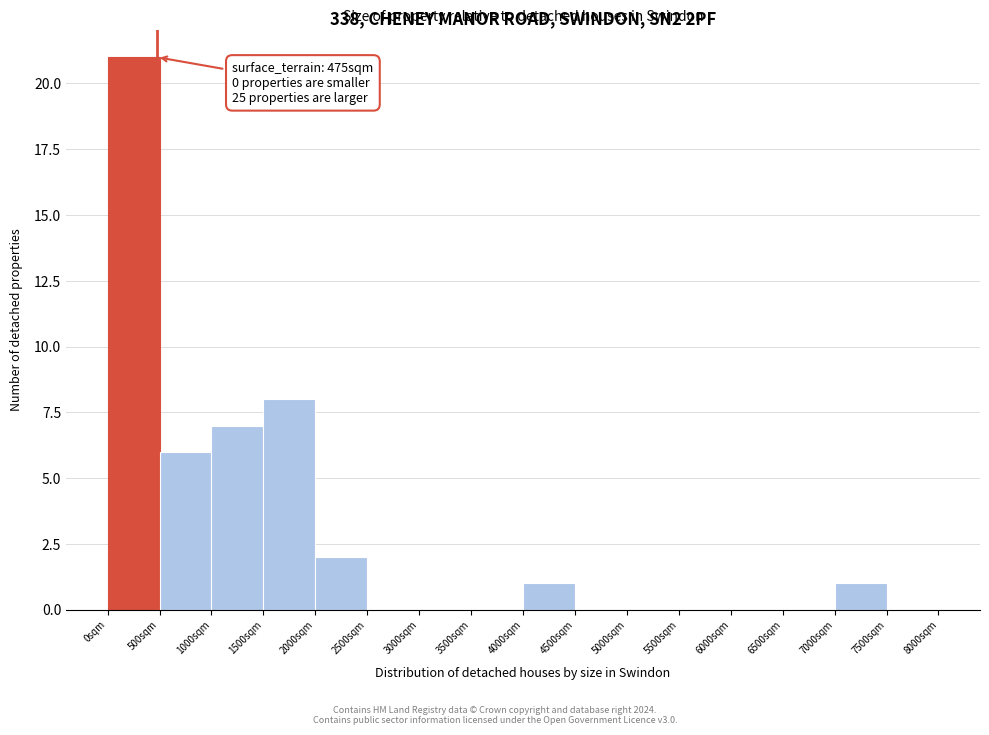

Which range on the x-axis has the tallest bar?

0 to 500